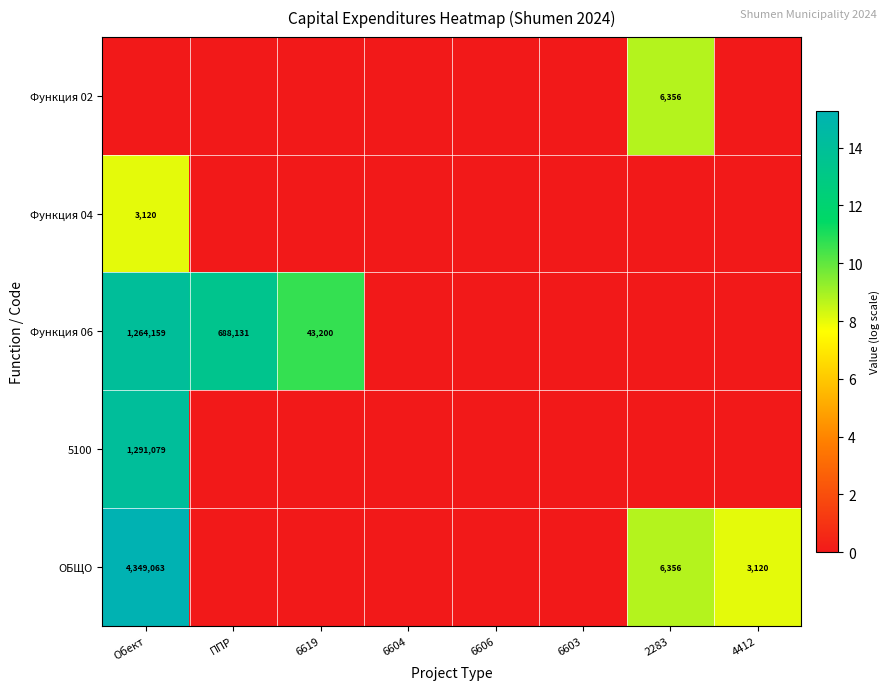

Is it true that ОБЩО equals 4349063 at Обект?

True